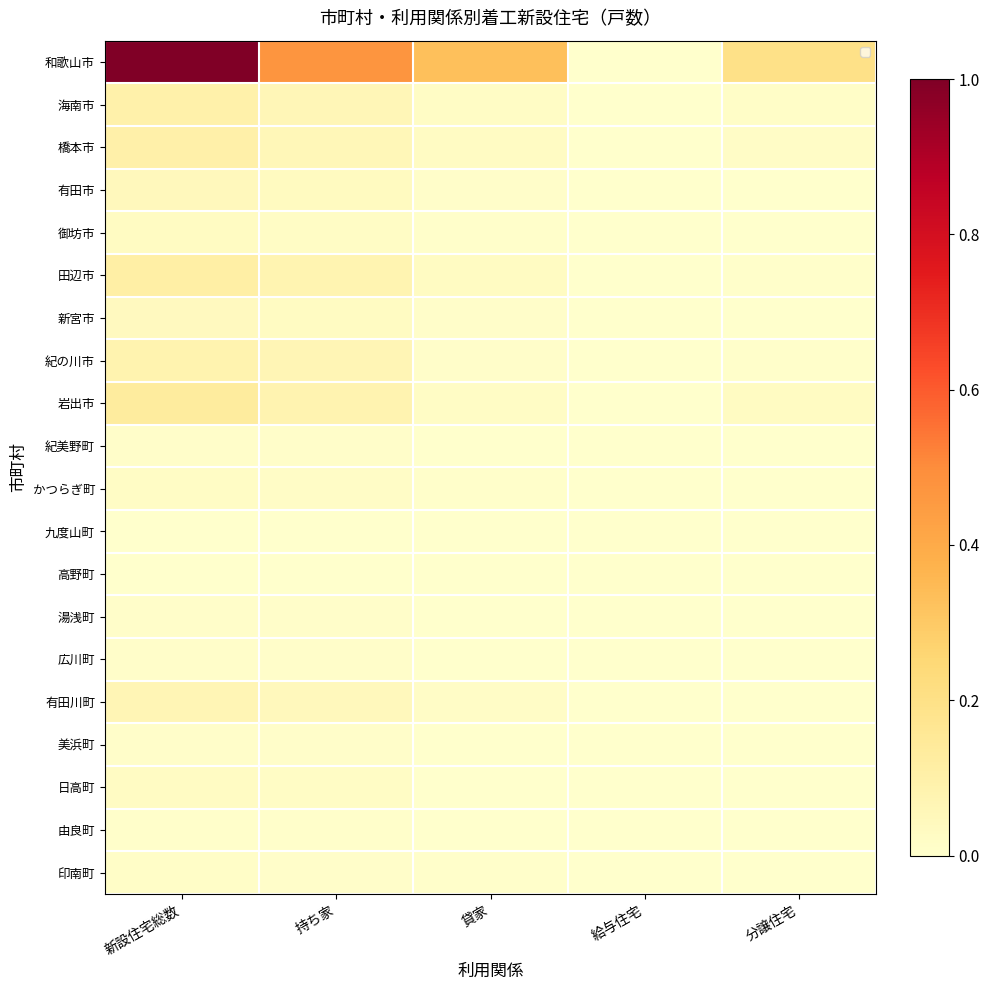

True or false: 御坊市 has a value of 0.0 at 貸家.

False